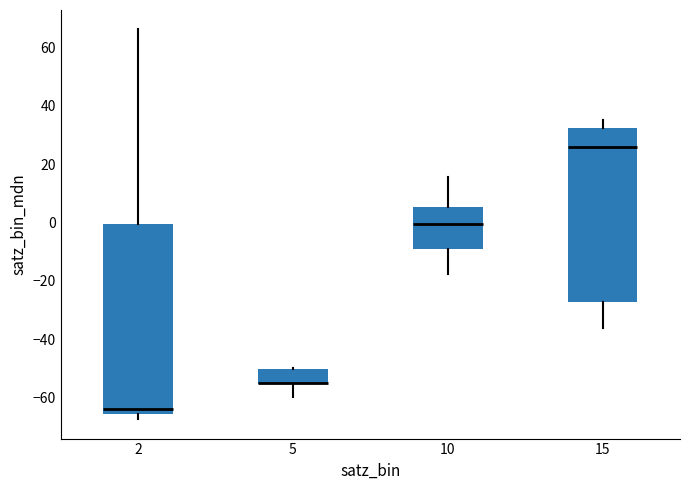

Reading left to right, read every box against the y-axis: the position of its median line, the range the box covers, and the ends of its whiskers. The values are not printed on the chart, so give them approximately, as read against the axis.

2: median -64, box -66 to 0, whiskers -68 to 66
5: median -54 (drawn on the box's lower edge), box -56 to -50, whiskers -60 to -50
10: median 0, box -10 to 6, whiskers -18 to 16
15: median 26, box -28 to 32, whiskers -36 to 36